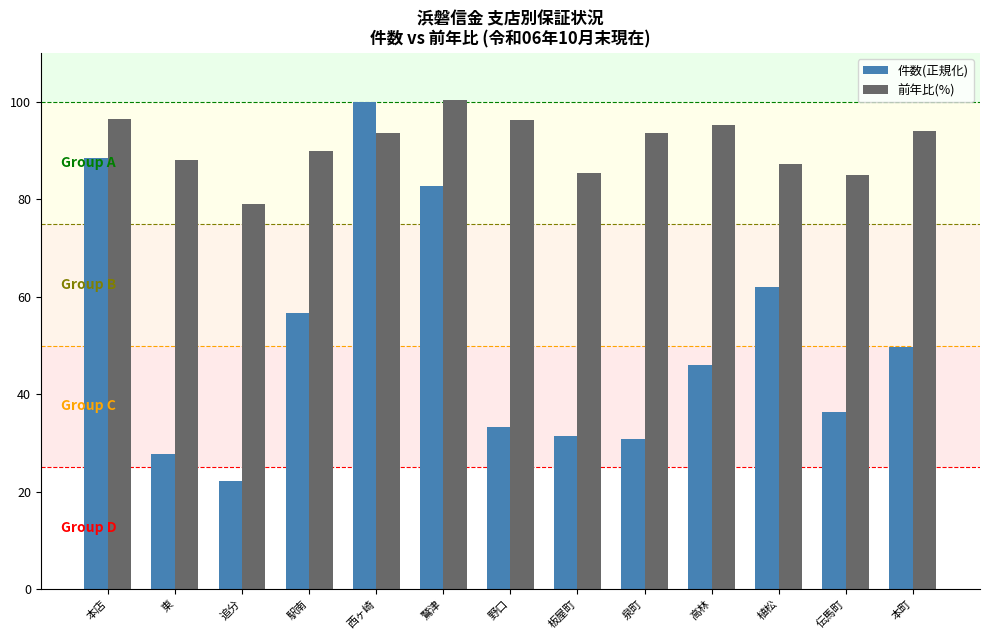

At which category does the chart reach its minimum across all series?

追分